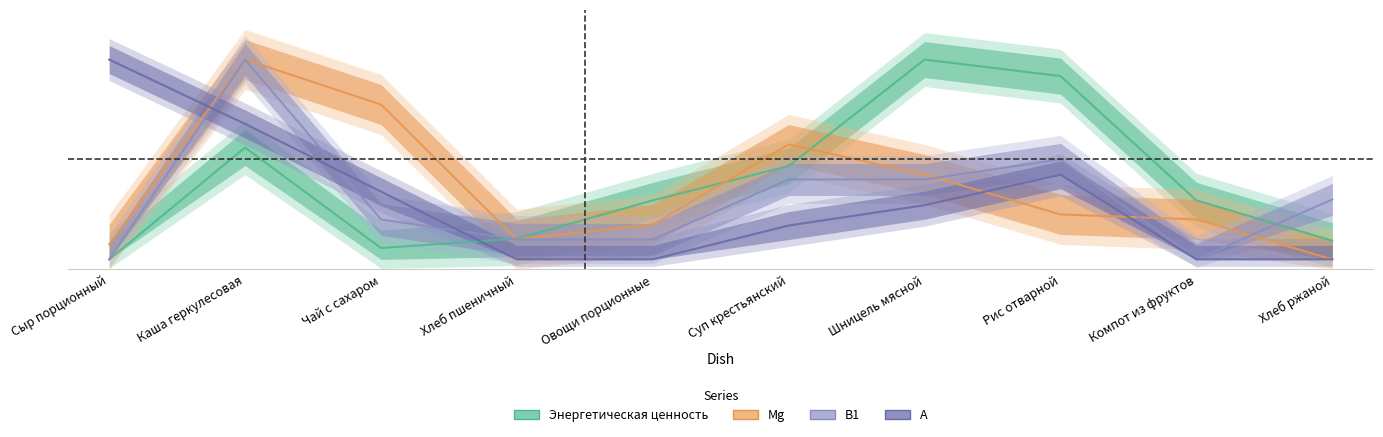

At Каша геркулесовая, list the series in order from smallest to largest.

Энергетическая ценность, А, Mg, В1